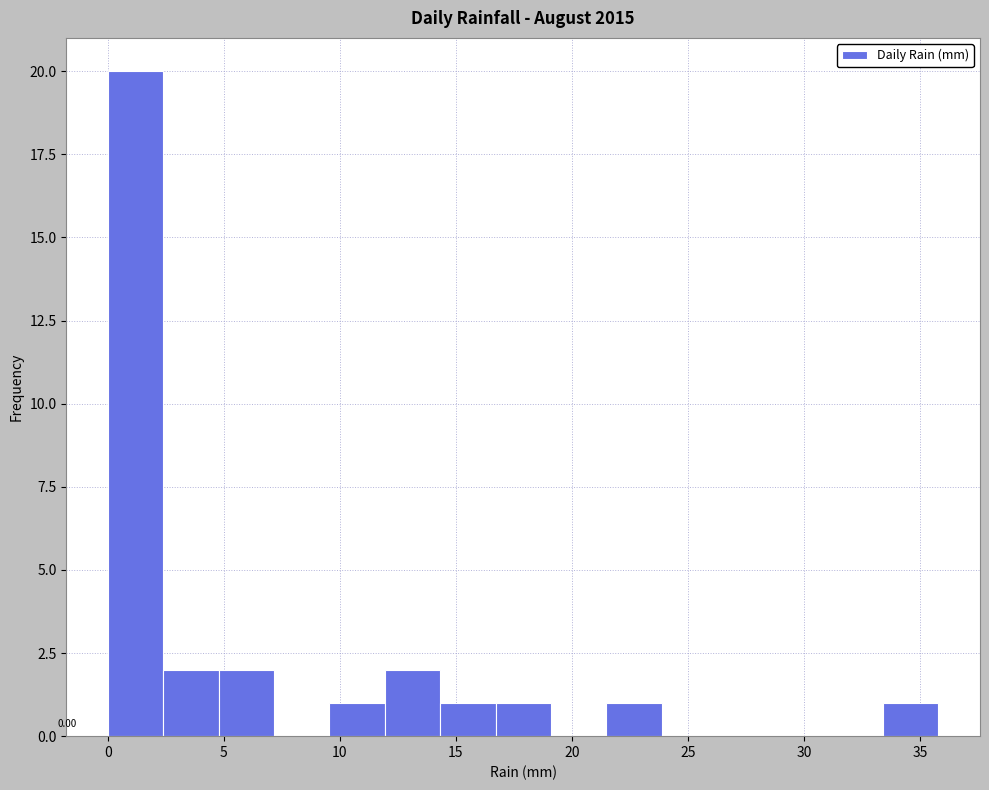

Over which range of the x-axis is the bar tallest?

0.0 to 2.5